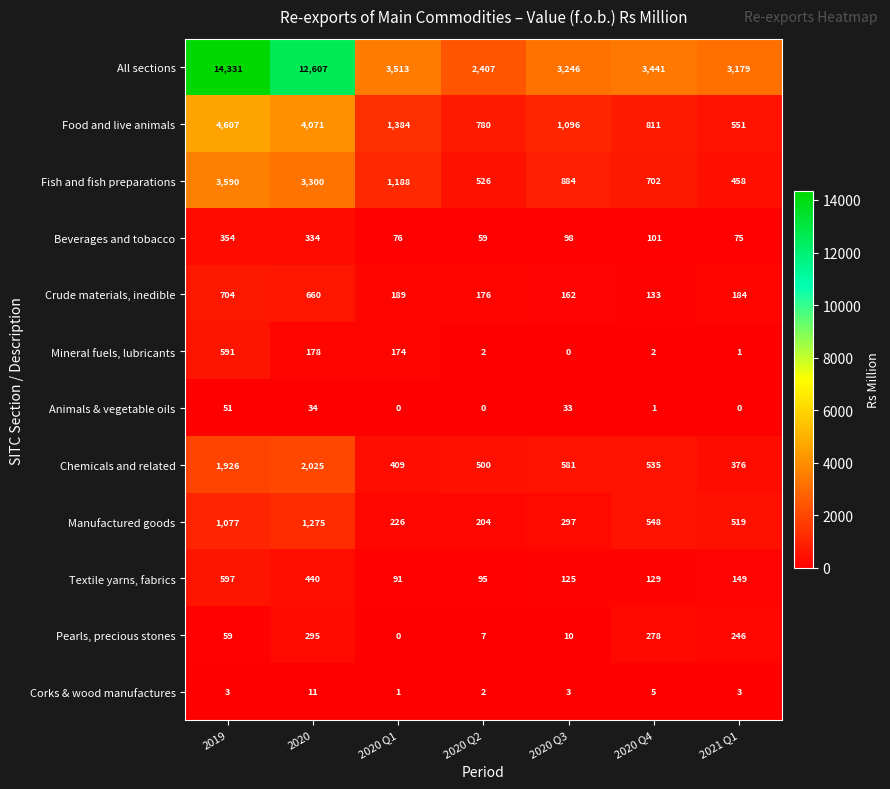

Count the number of categories in the chart.

7